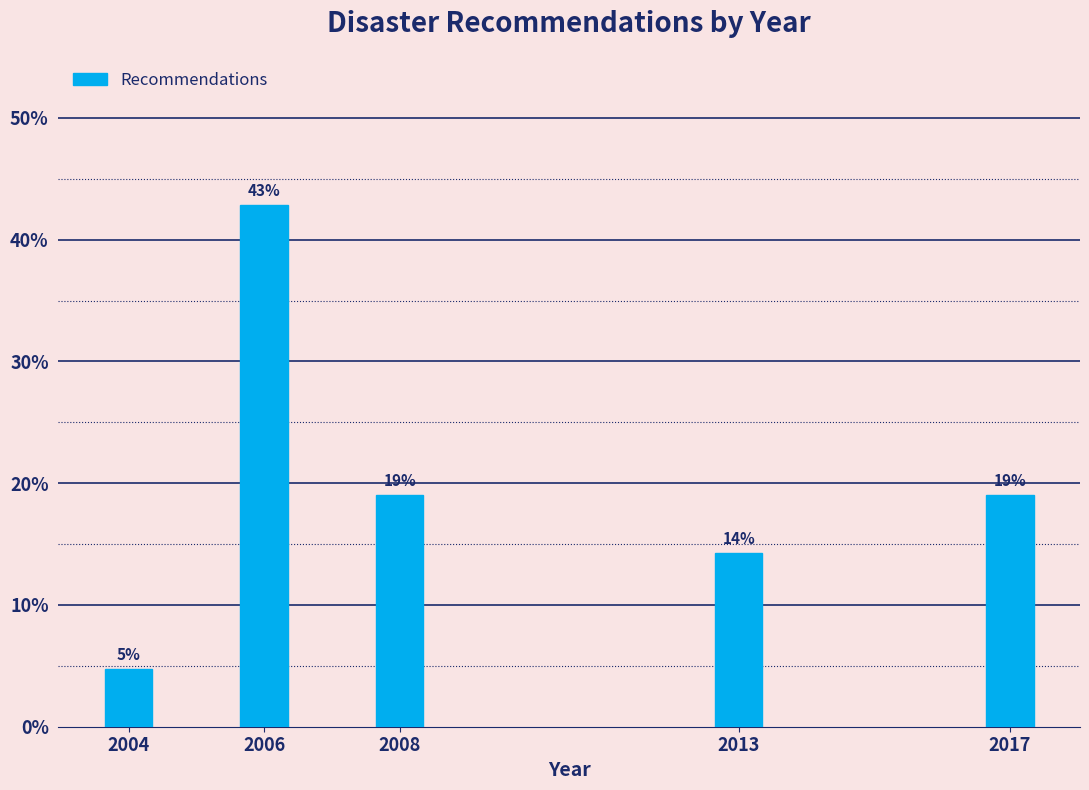

Where does the data first go above 19?

2006